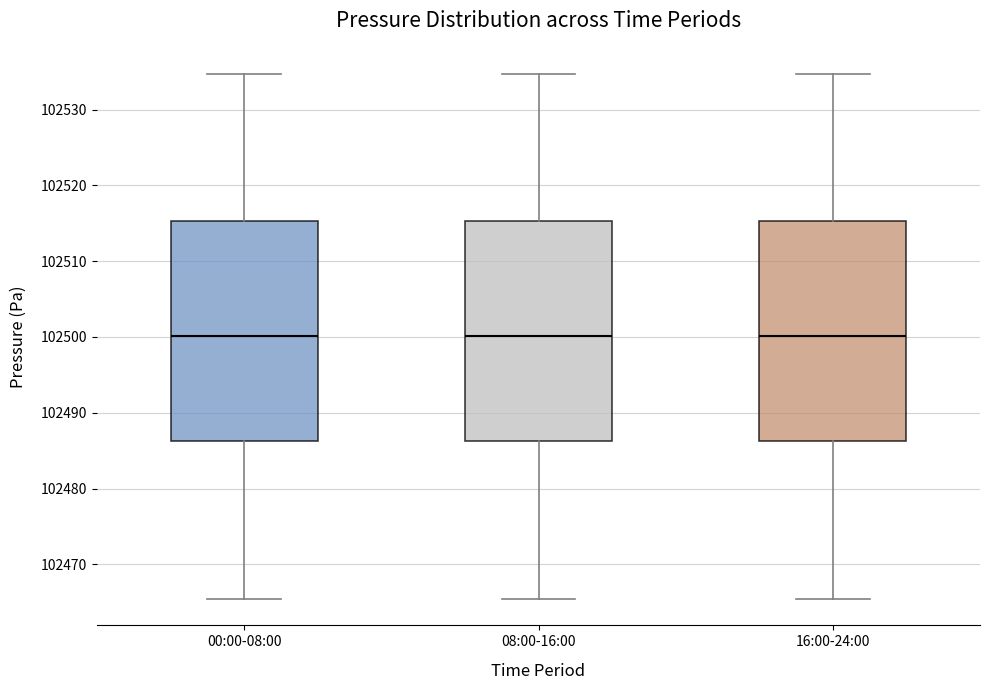

Where does the upper whisker of the box for 00:00-08:00 end on the y-axis? The values are not printed on the chart, so give them approximately, as read against the axis.

102535